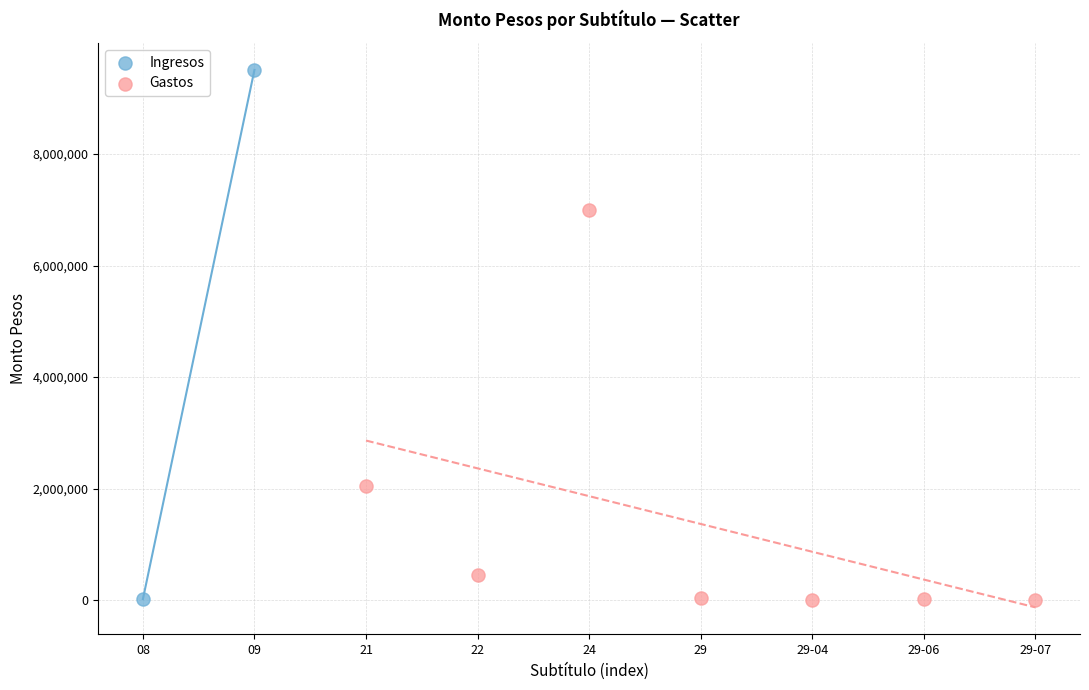

What are all the series names shown in the legend?

Ingresos, Gastos